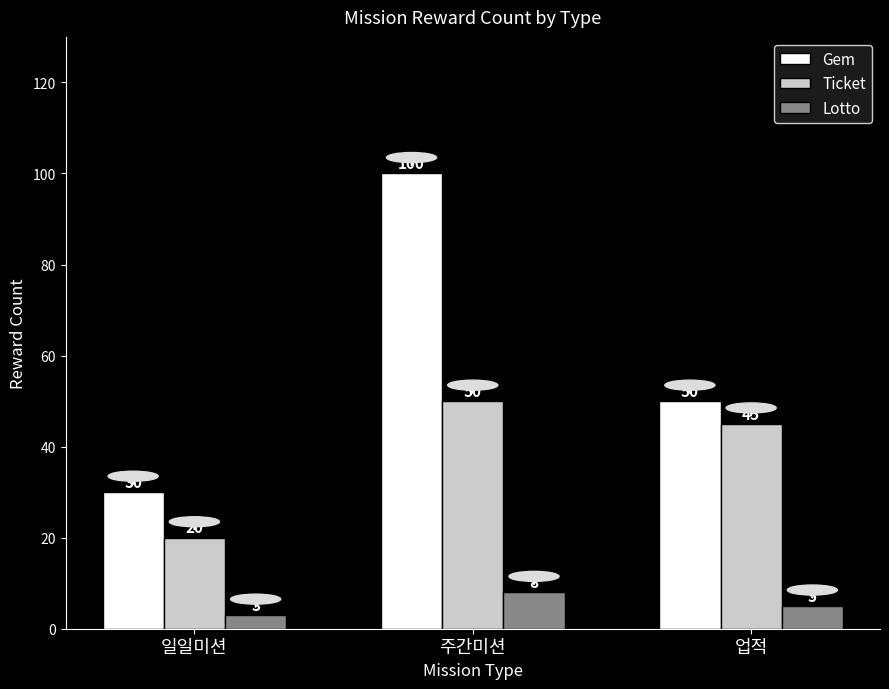

Which series has the largest total across all categories?

Gem